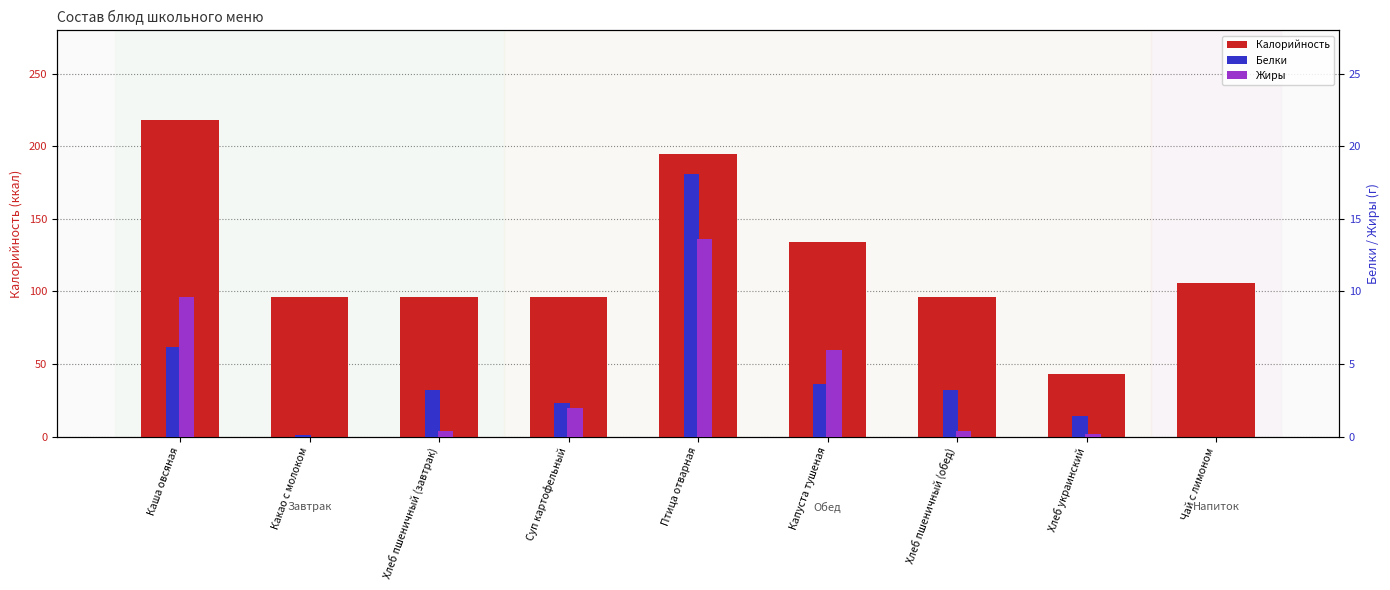

True or false: Белки has a value of 2.1 at Хлеб пшеничный (обед).

False